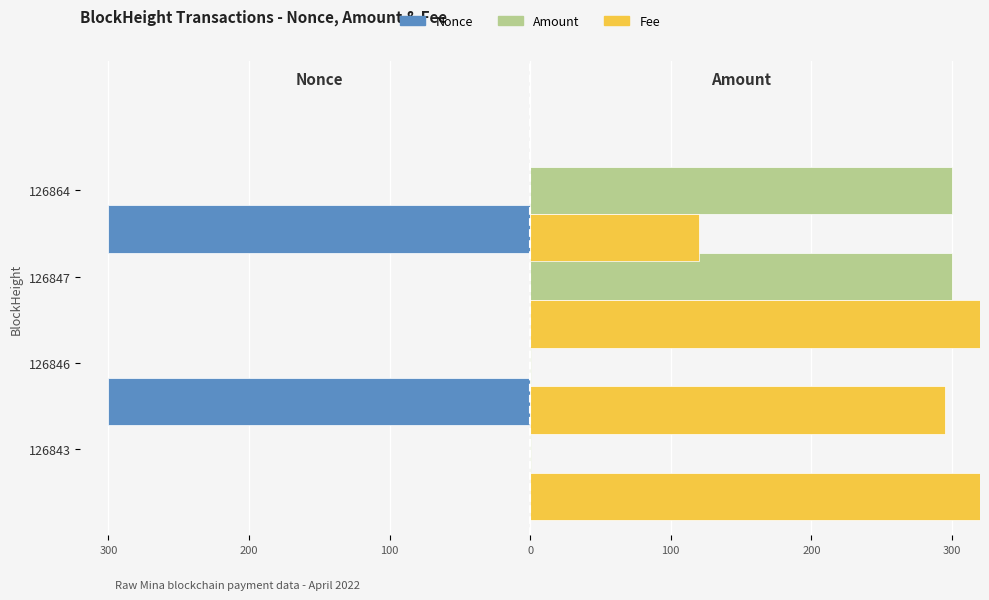

Which series has the largest range (max minus min)?

Nonce